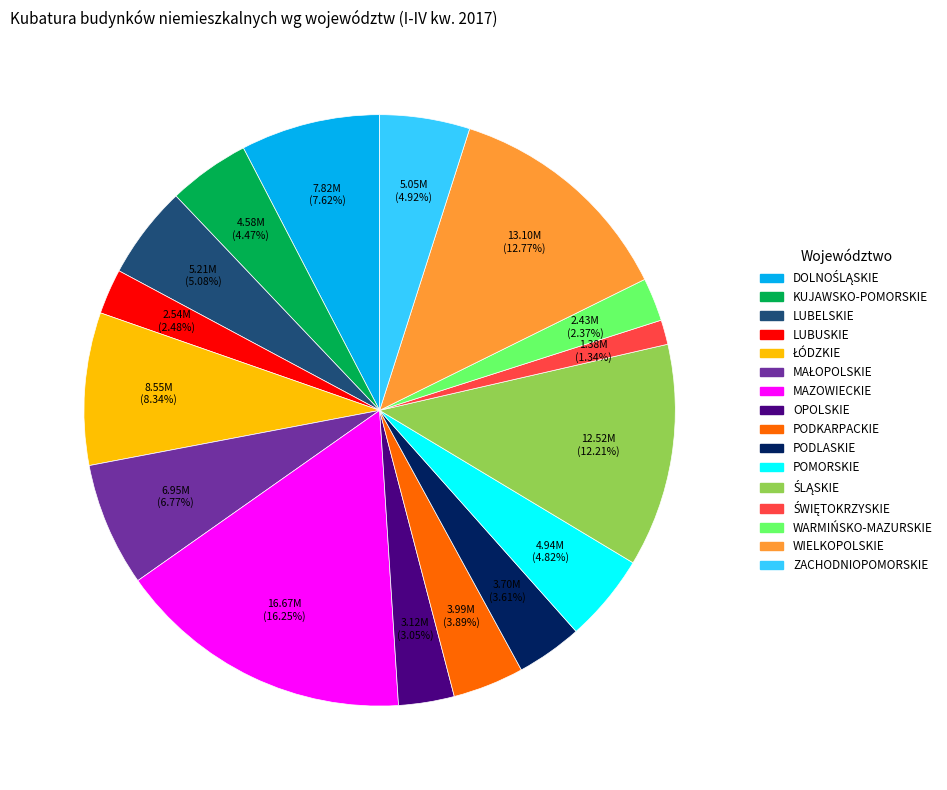

Count the number of slices in the pie.

16